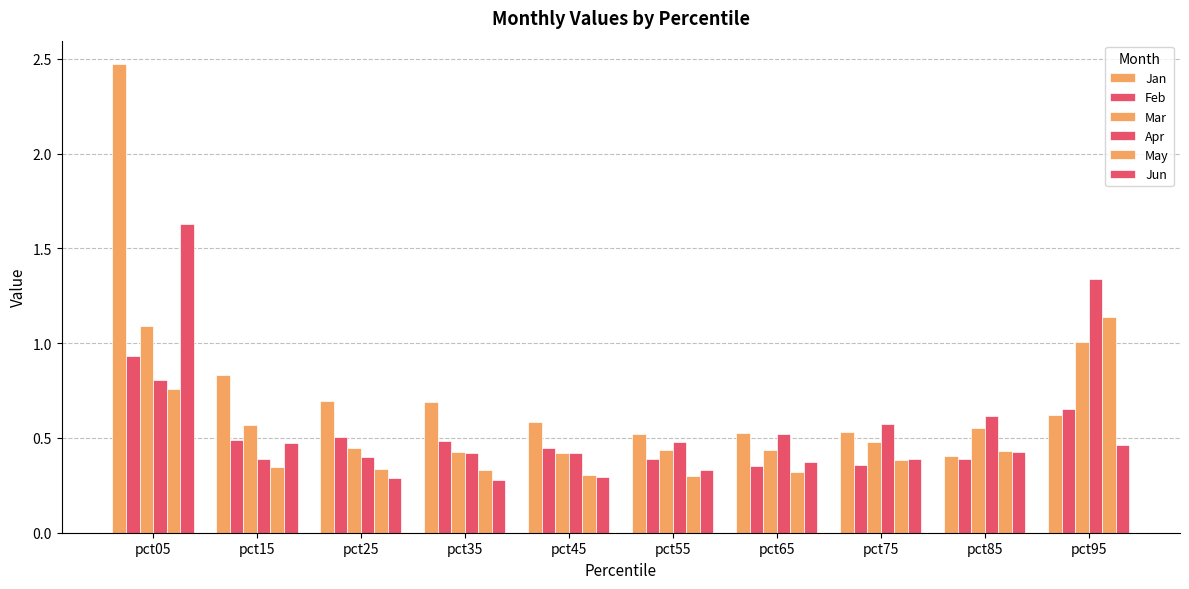

How many distinct data groups are displayed?

6